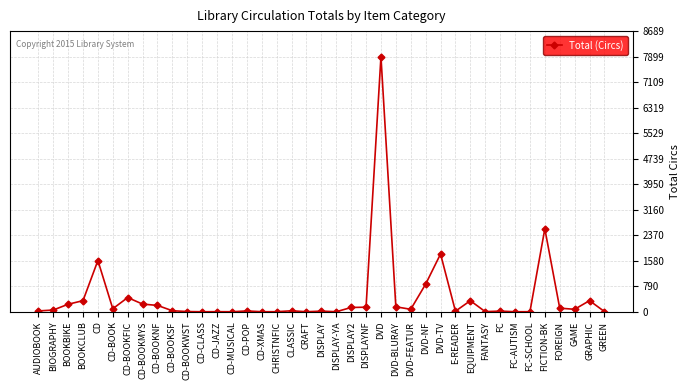

At which label is the value closest to 3950?

FICTION-BK